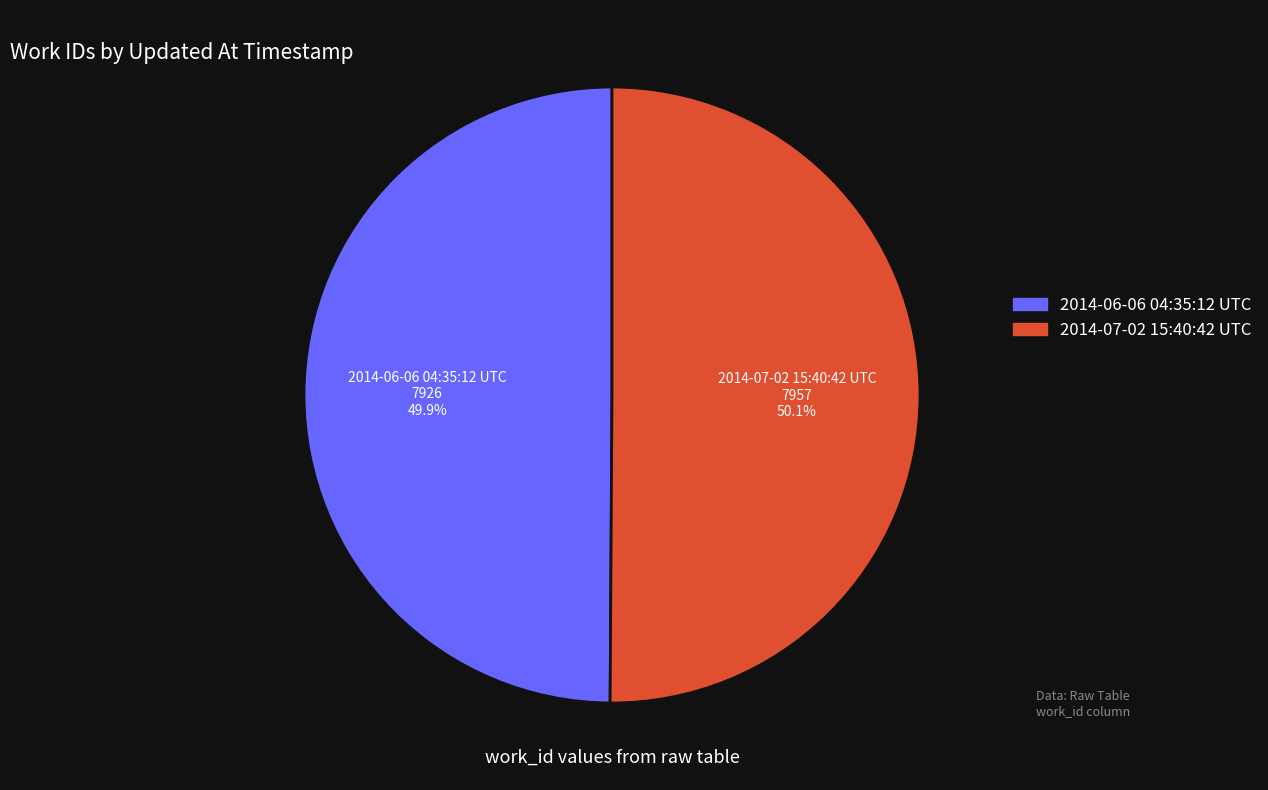

What percentage is the 2014-06-06 04:35:12 UTC slice, to the nearest percent?

50%